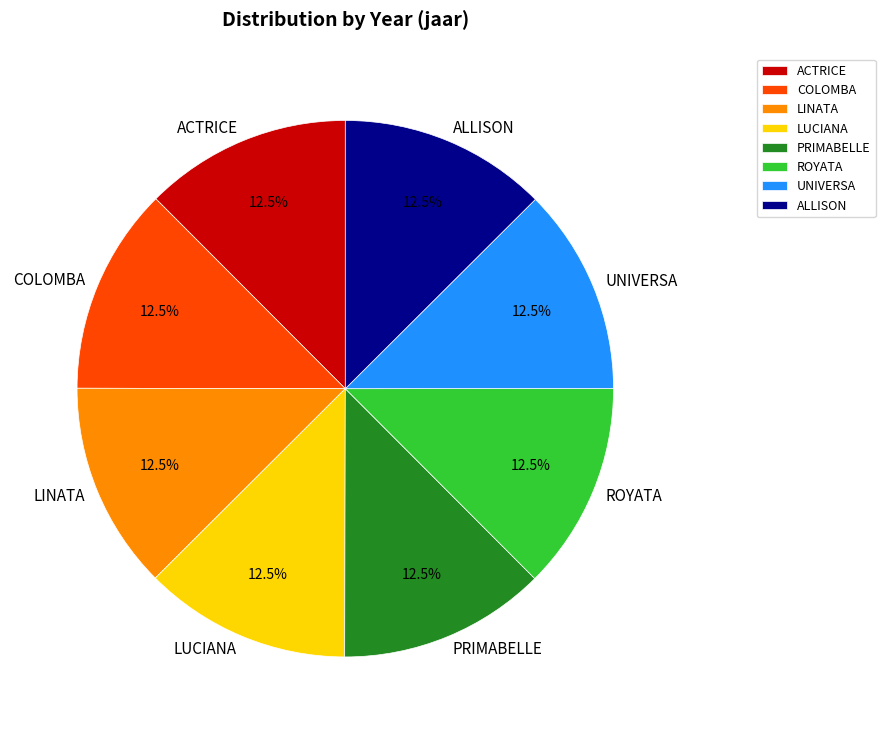

How much of the chart is everything except LINATA?

87.5%